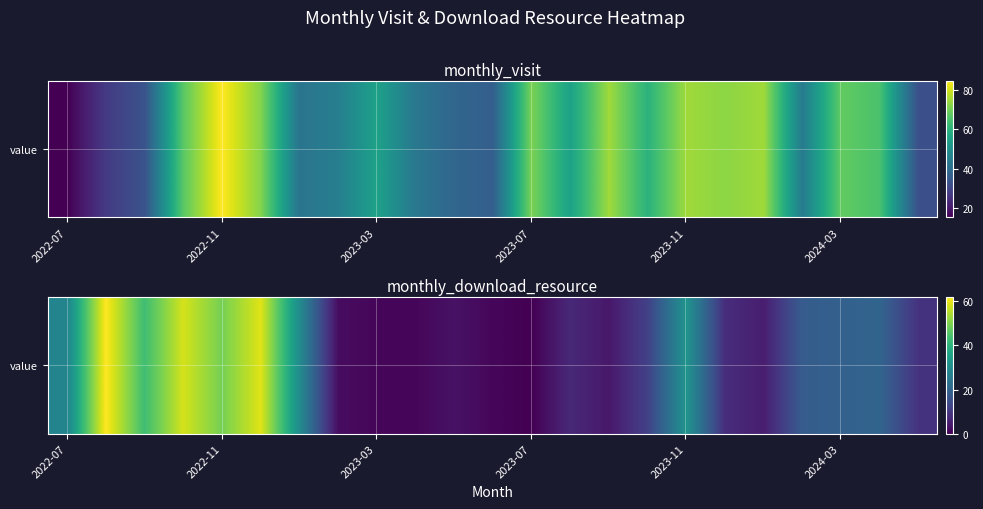

Where is the data nearest to the value 31?

6